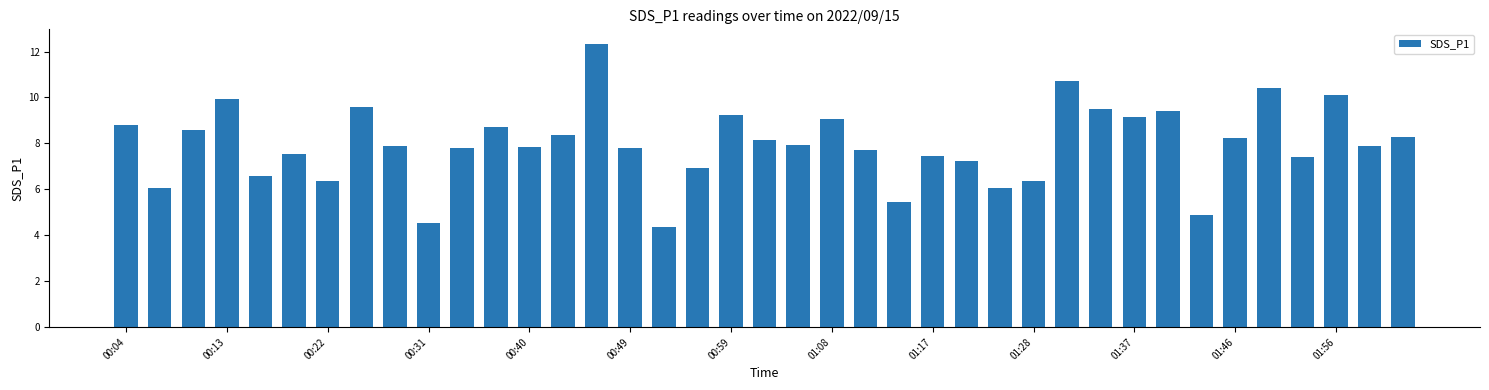

What is the value of the 26th bar from the left?

7.2